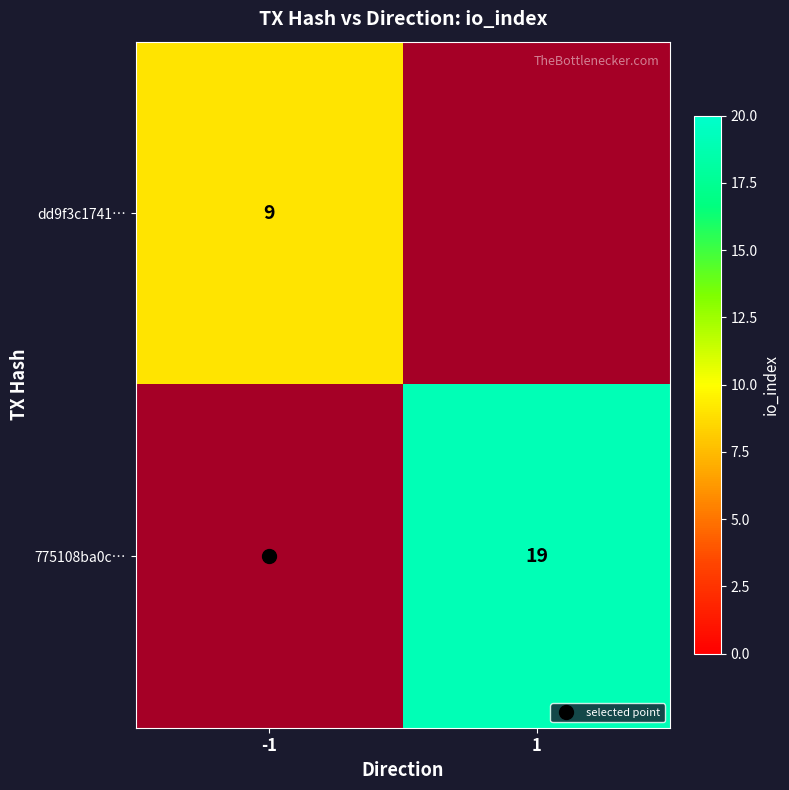

Which series has the widest spread of values?

dd9f3c1741…